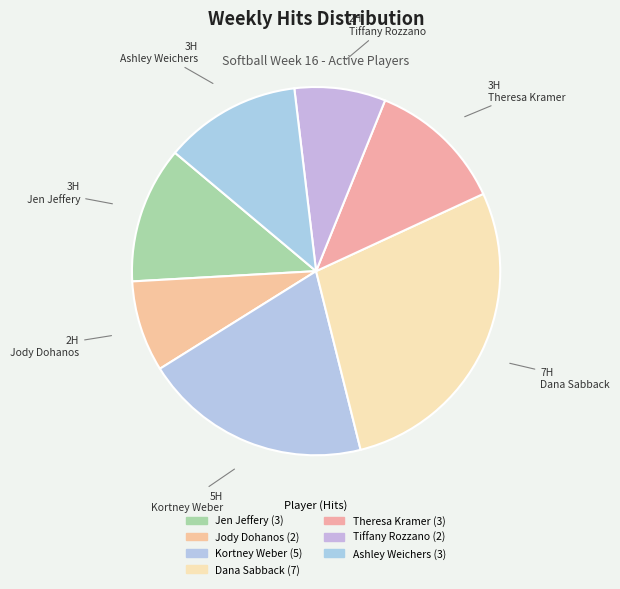

To the nearest percent, what is the difference between the Jody Dohanos and Ashley Weichers slice percentages?

4%